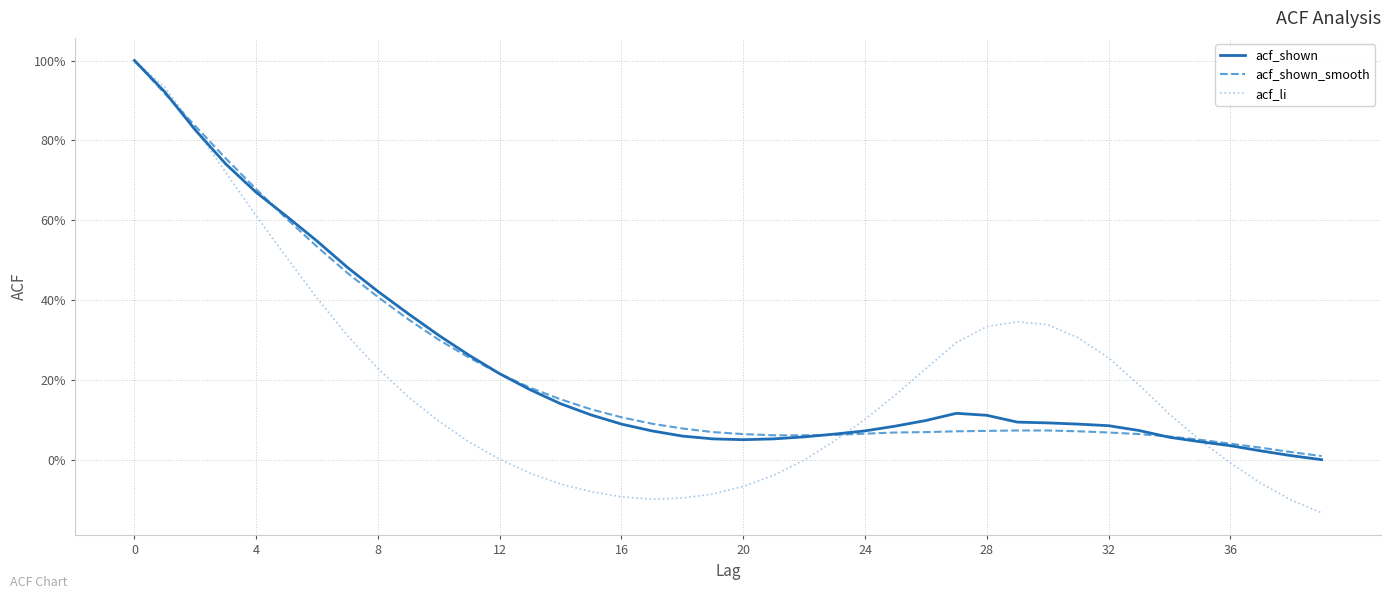

How many times do acf_li and acf_shown_smooth cross each other?

3